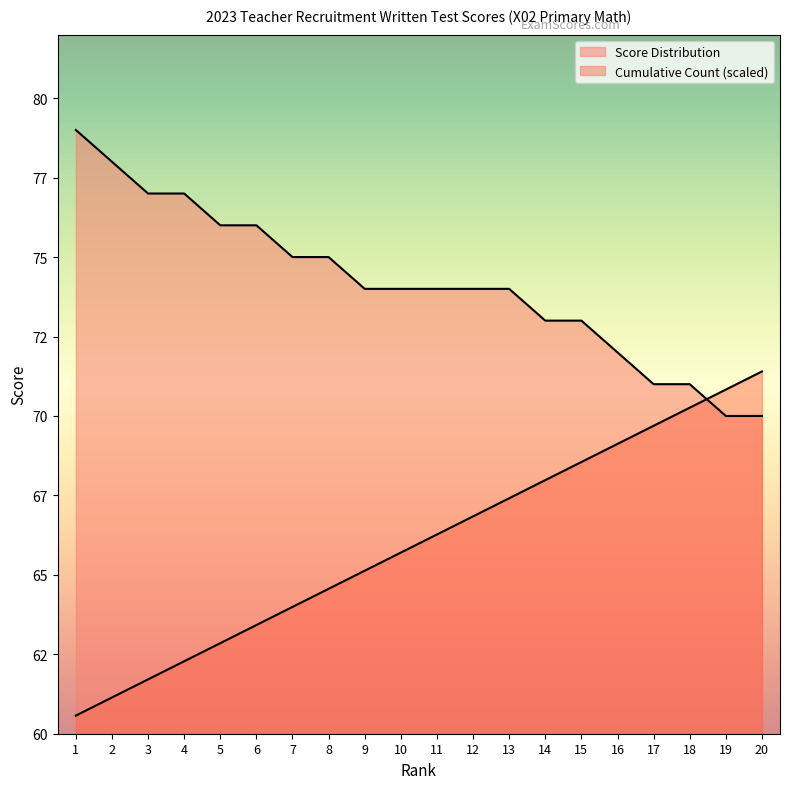

What is the sum of all Cumulative Count values?

1319.7